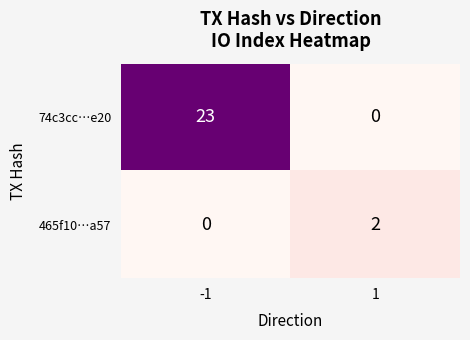

Reading left to right, transcribe all the data shown in this chart.

74c3cc…e20: -1=23	1=0
465f10…a57: -1=0	1=2